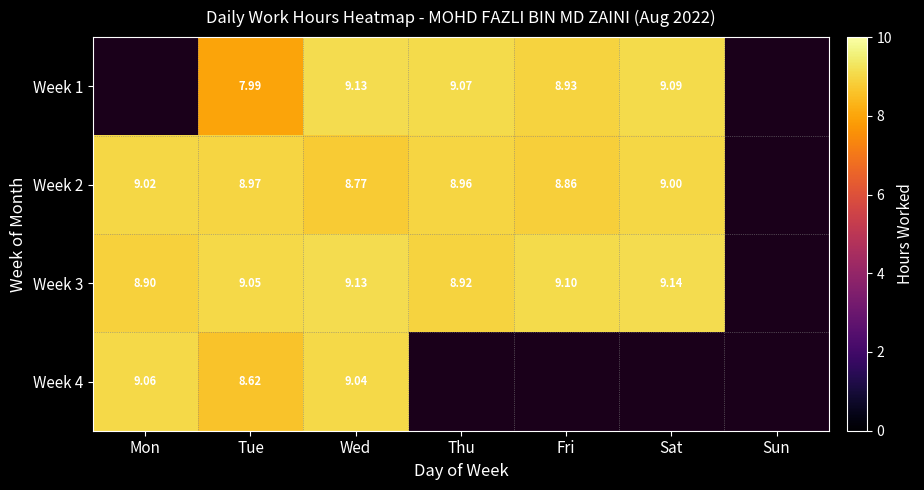

The Week 4 series shows 2.6 at Mon. True or false?

False